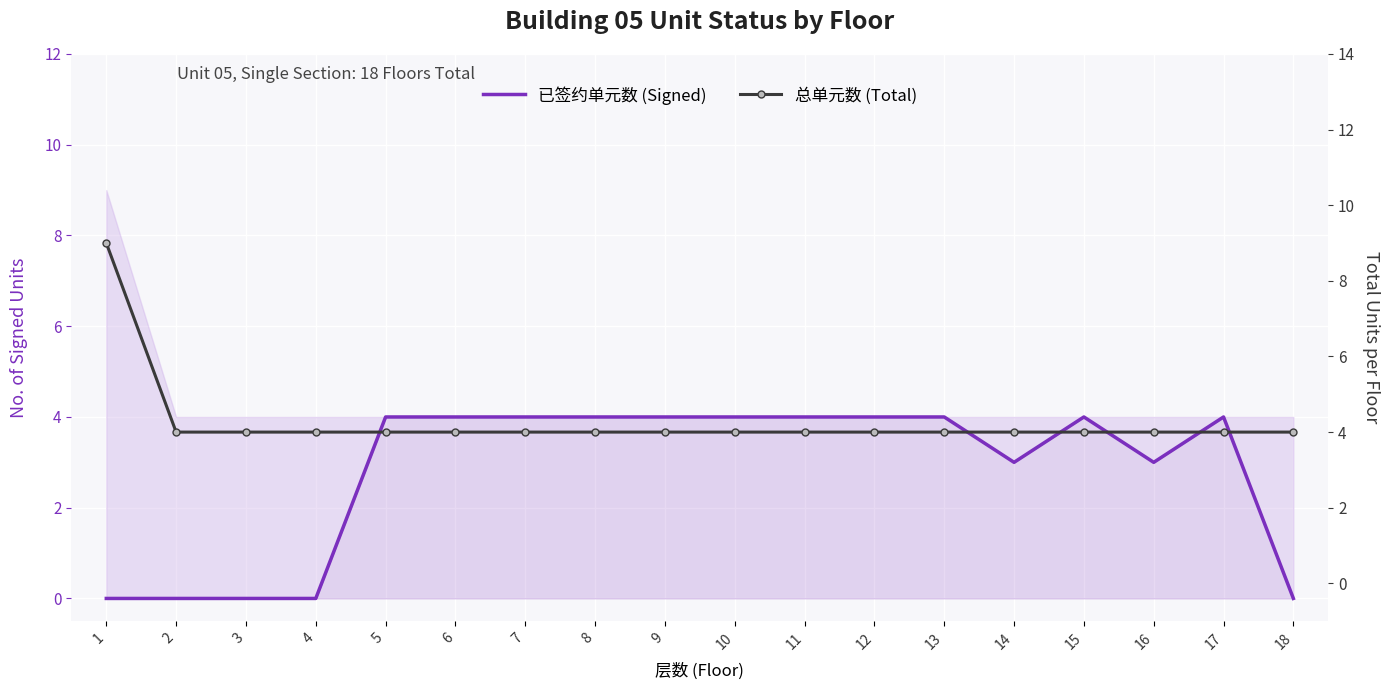

Which series has the largest total across all categories?

总单元数 (Total)